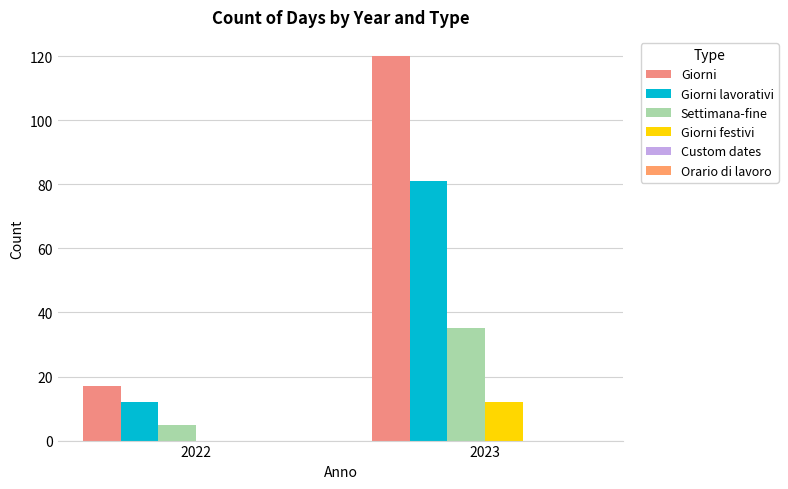

Are the bars horizontal?

No